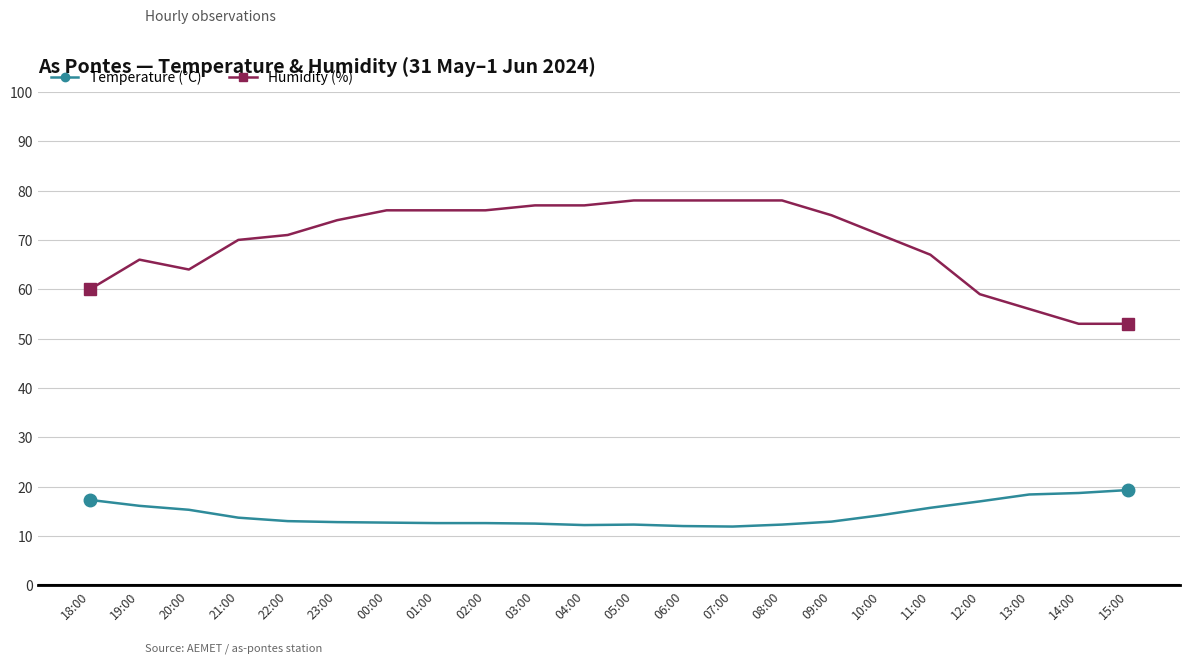

What is the average value of the Temperature (°C) series?

14.3